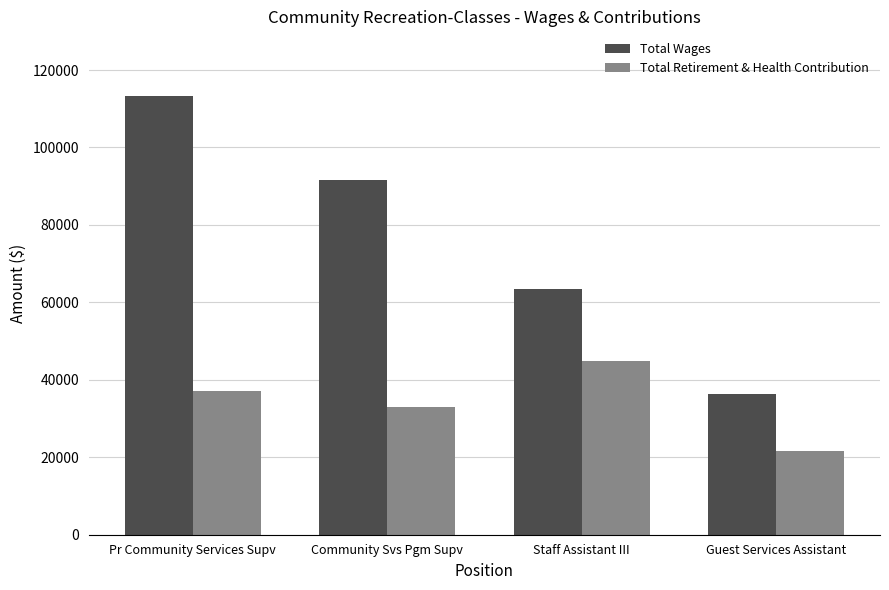

What are all the series names shown in the legend?

Total Wages, Total Retirement & Health Contribution